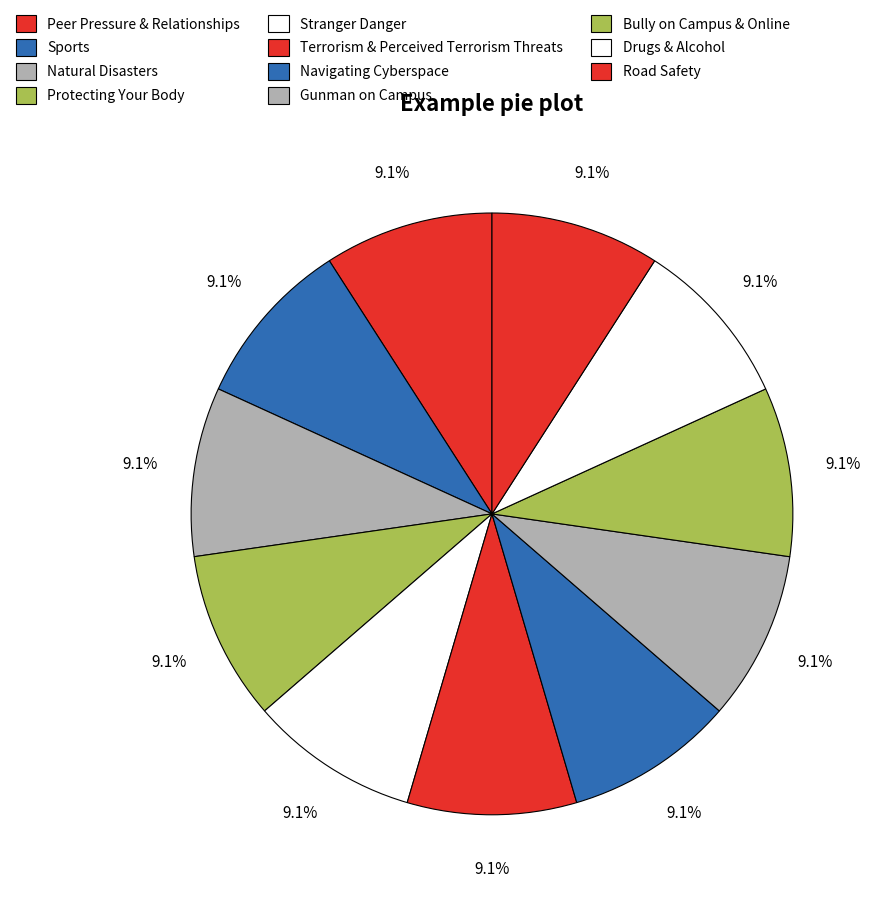

Is Road Safety the majority of the pie?

No